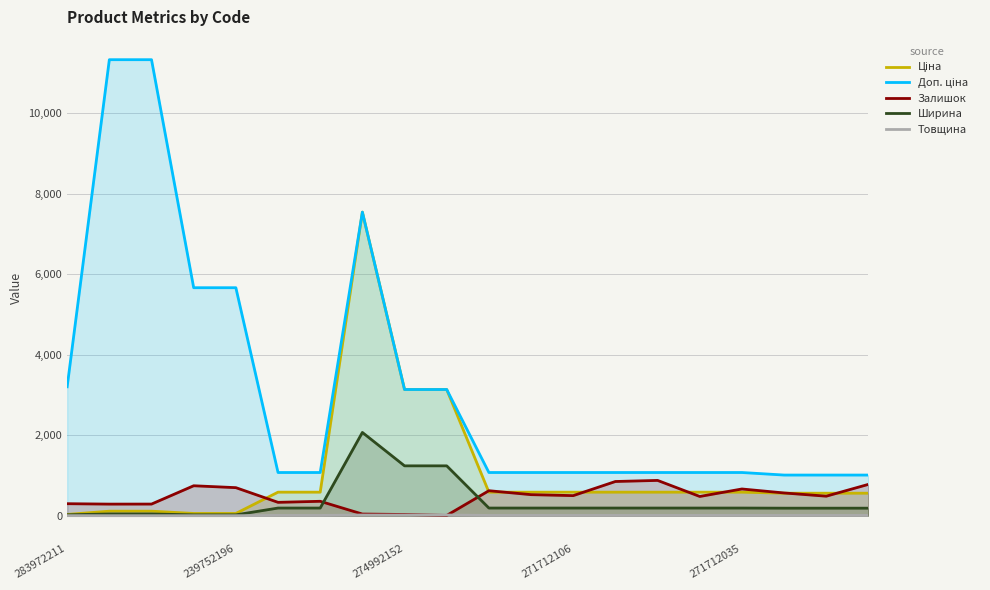

Where does the Ширина series first go above 191?

7